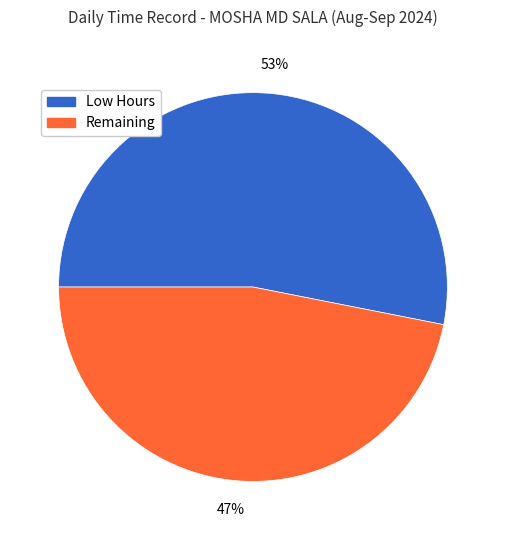

To the nearest percent, what is the average slice percentage?

50%